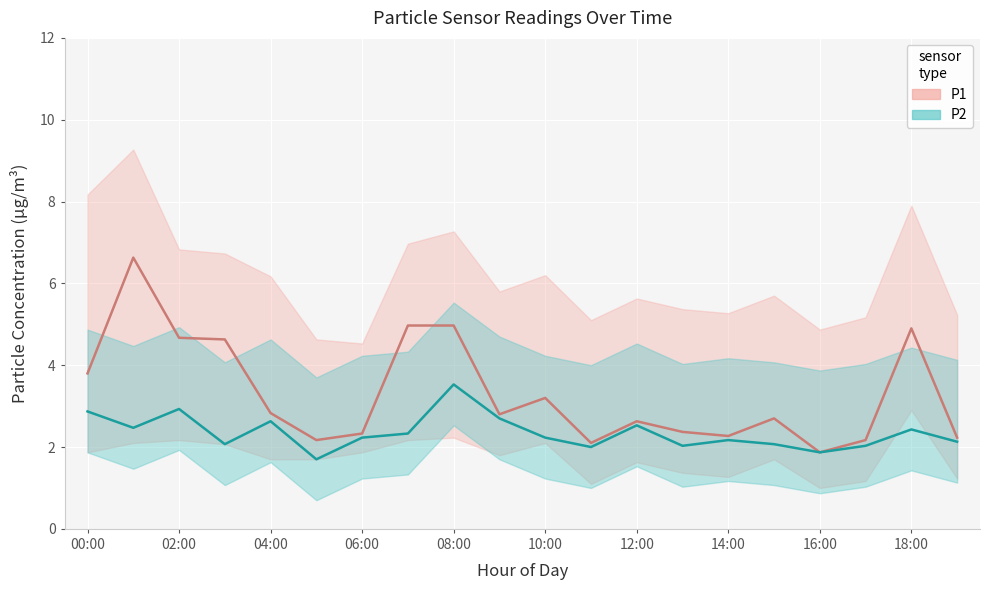

What is the sum of all P1 values?

66.2